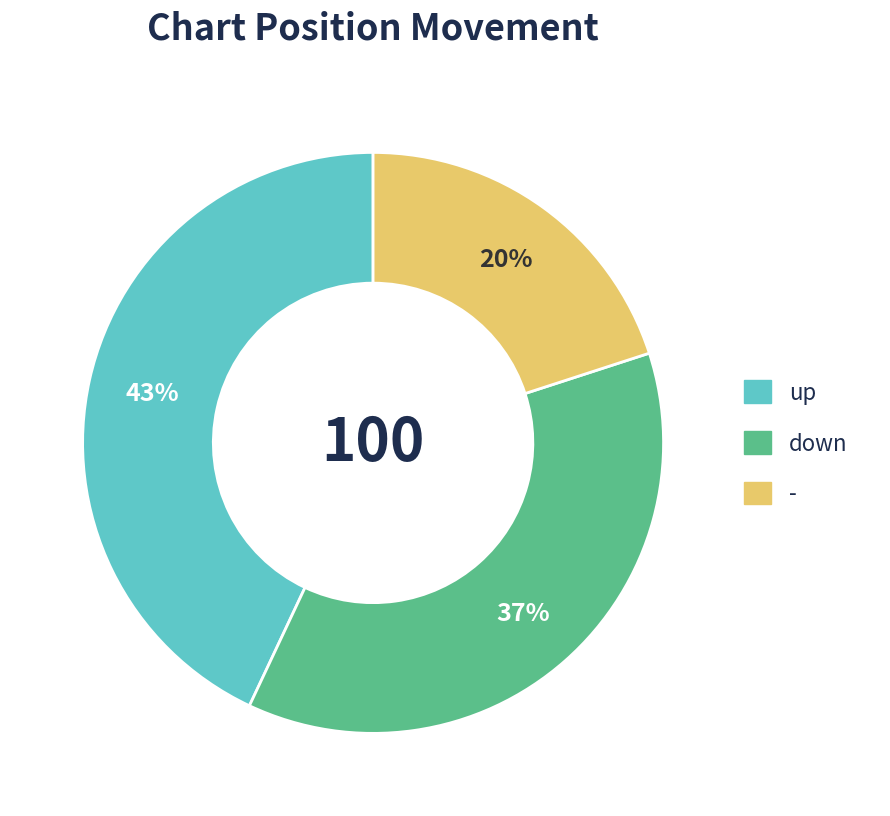

Which category has the smallest portion of the pie?

-